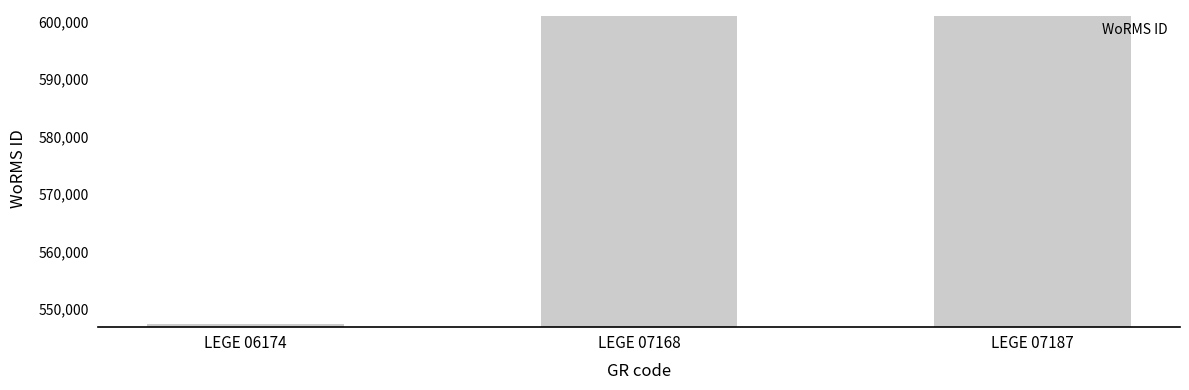

What is the value of the 3rd bar from the left?

600979